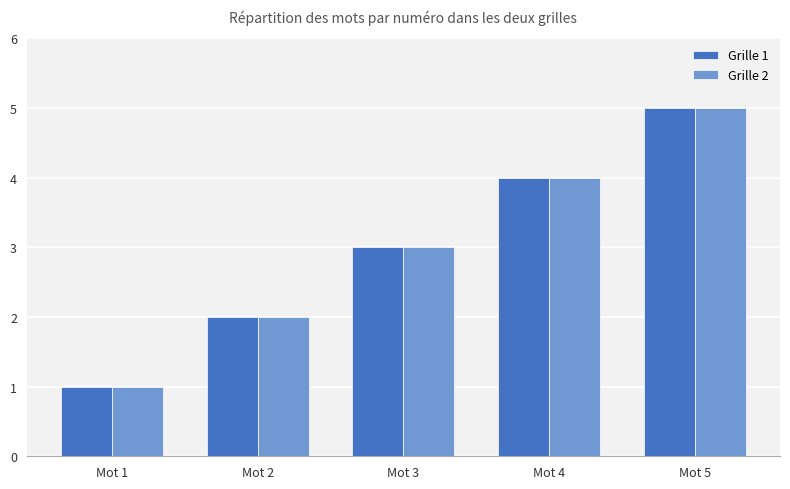

Rank the categories by Grille 1 value from highest to lowest.

Mot 5, Mot 4, Mot 3, Mot 2, Mot 1